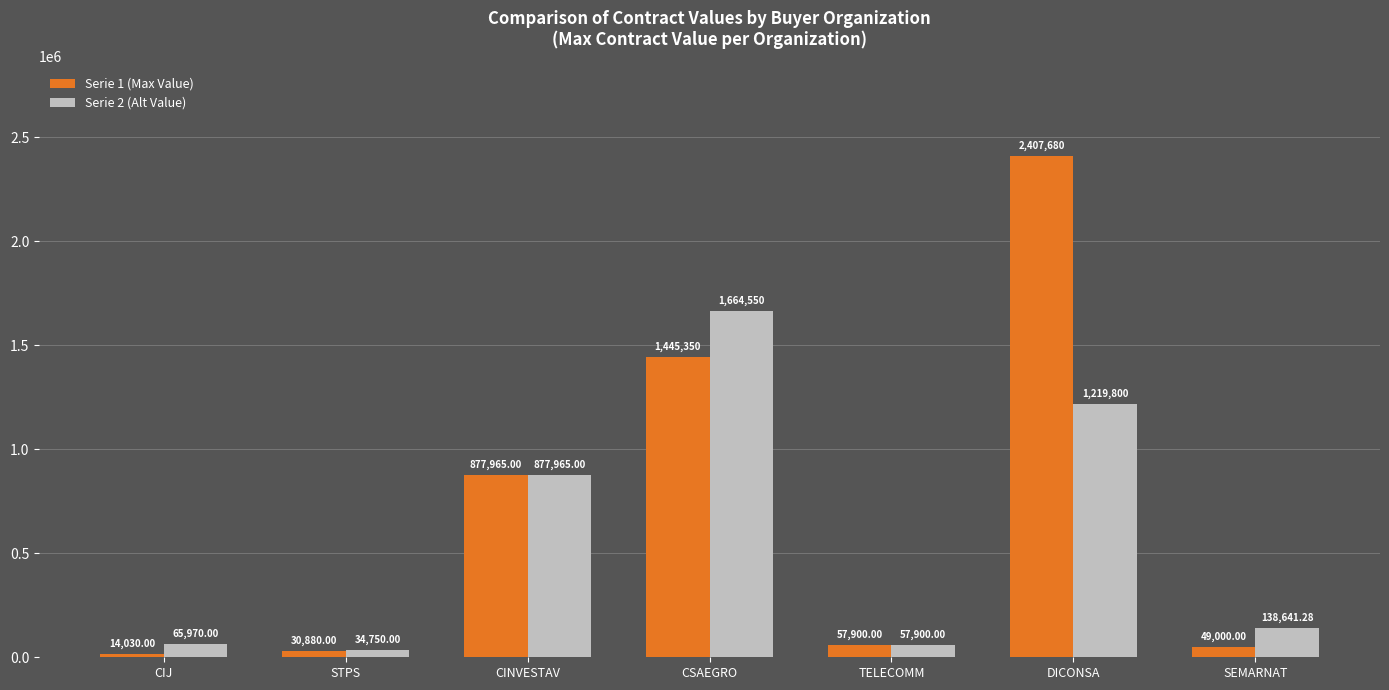

What is the sum of the Serie 1 (Max Value) values at SEMARNAT and STPS?

79880.0